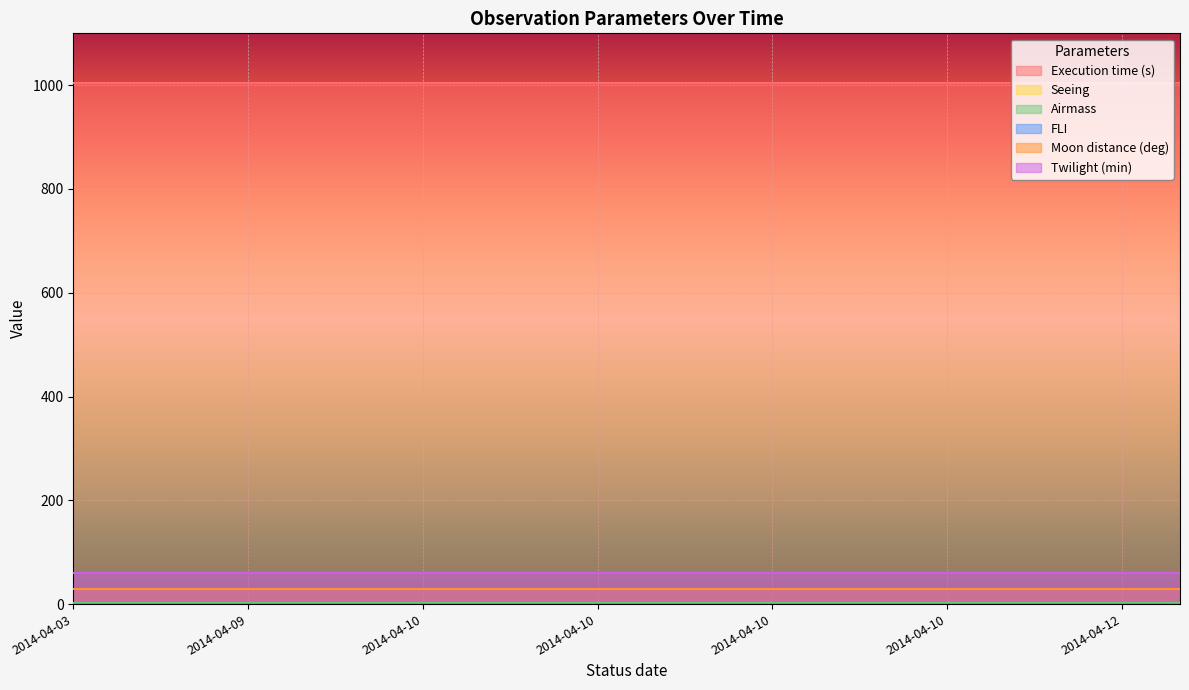

True or false: Airmass has a value of 2.7 at 2014-04-10.

False